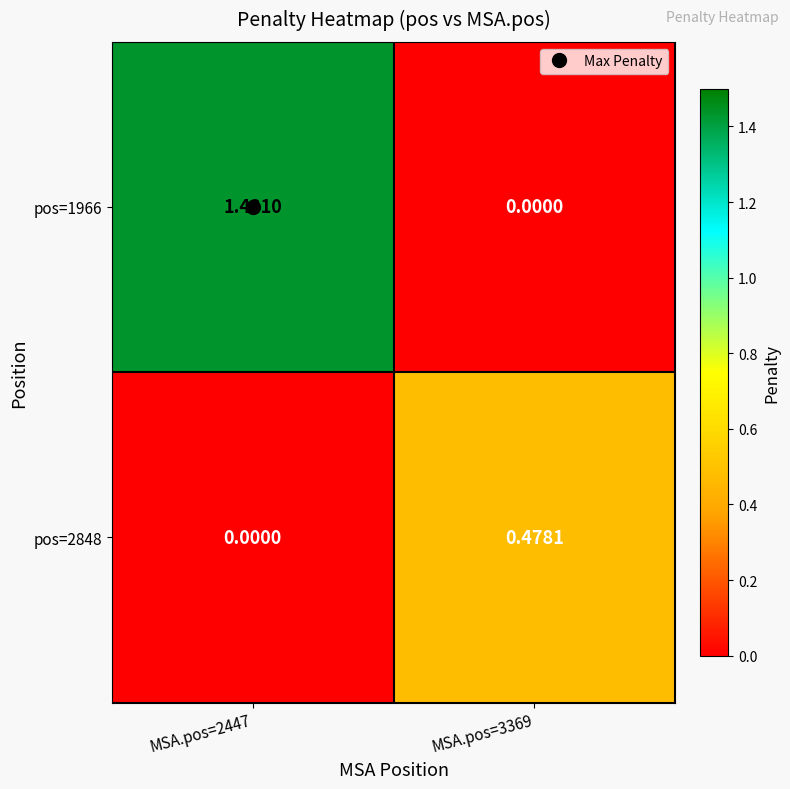

At which category is the sum across all series the highest?

MSA.pos=2447